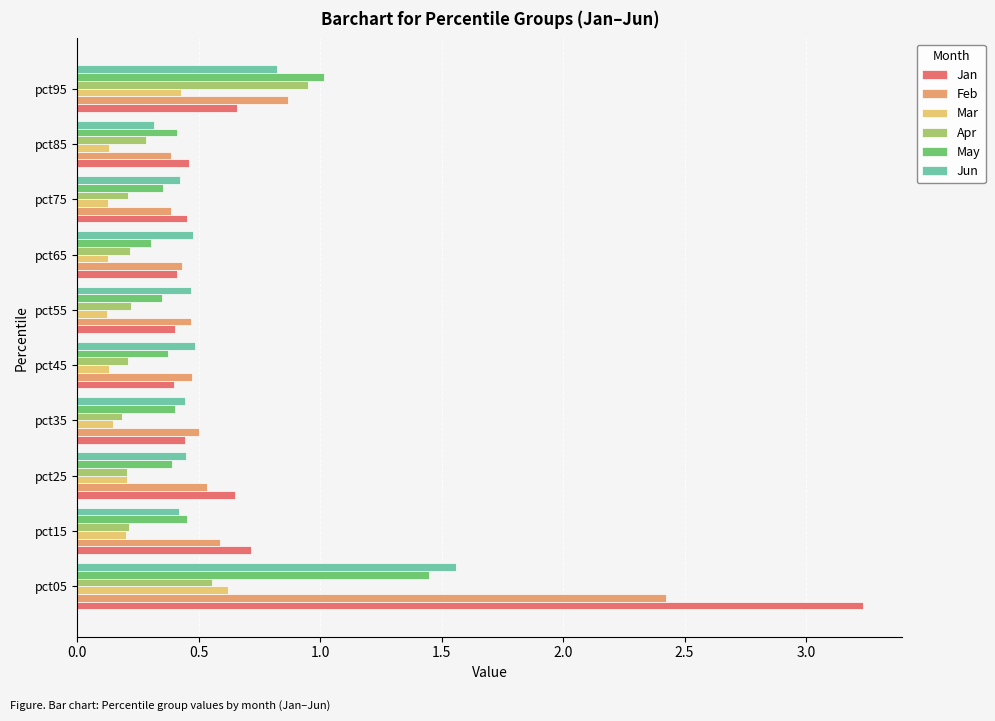

What is the sum of all Feb values?

7.1